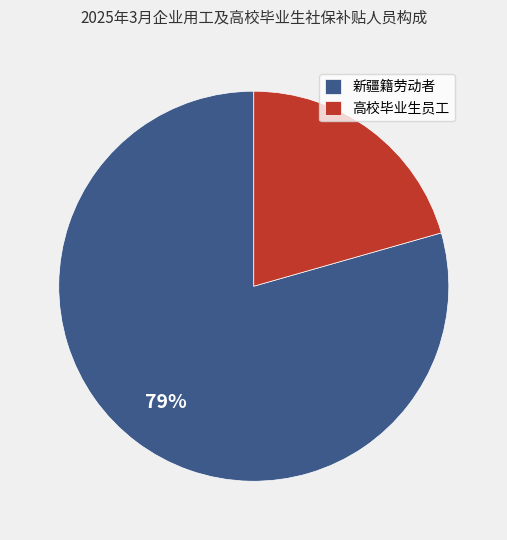

To the nearest percent, what is the average slice percentage?

50%